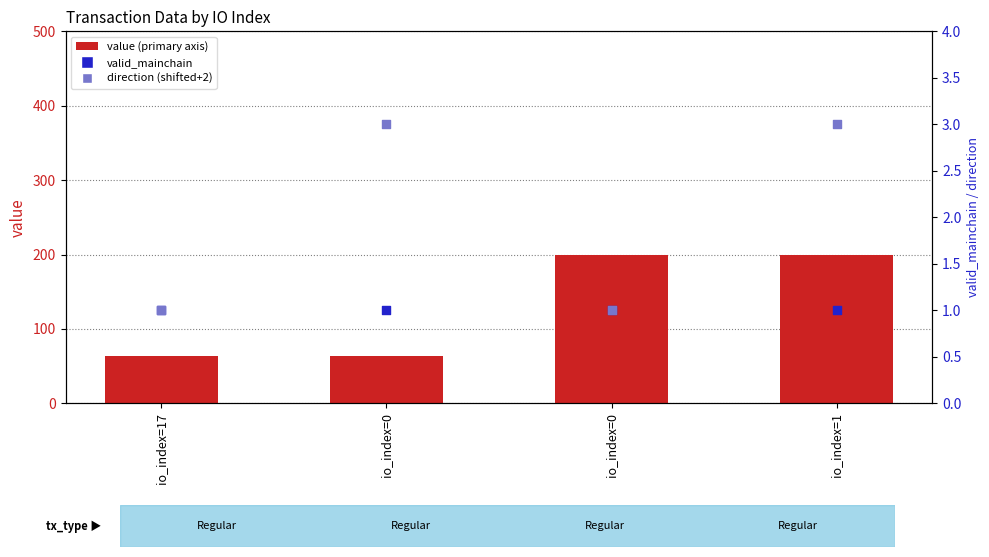

What is the total value across all series at io_index=0?

68.0